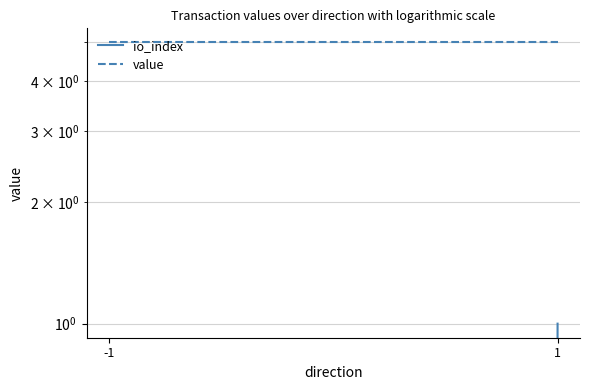

True or false: value has a value of 2.3 at 1.

False